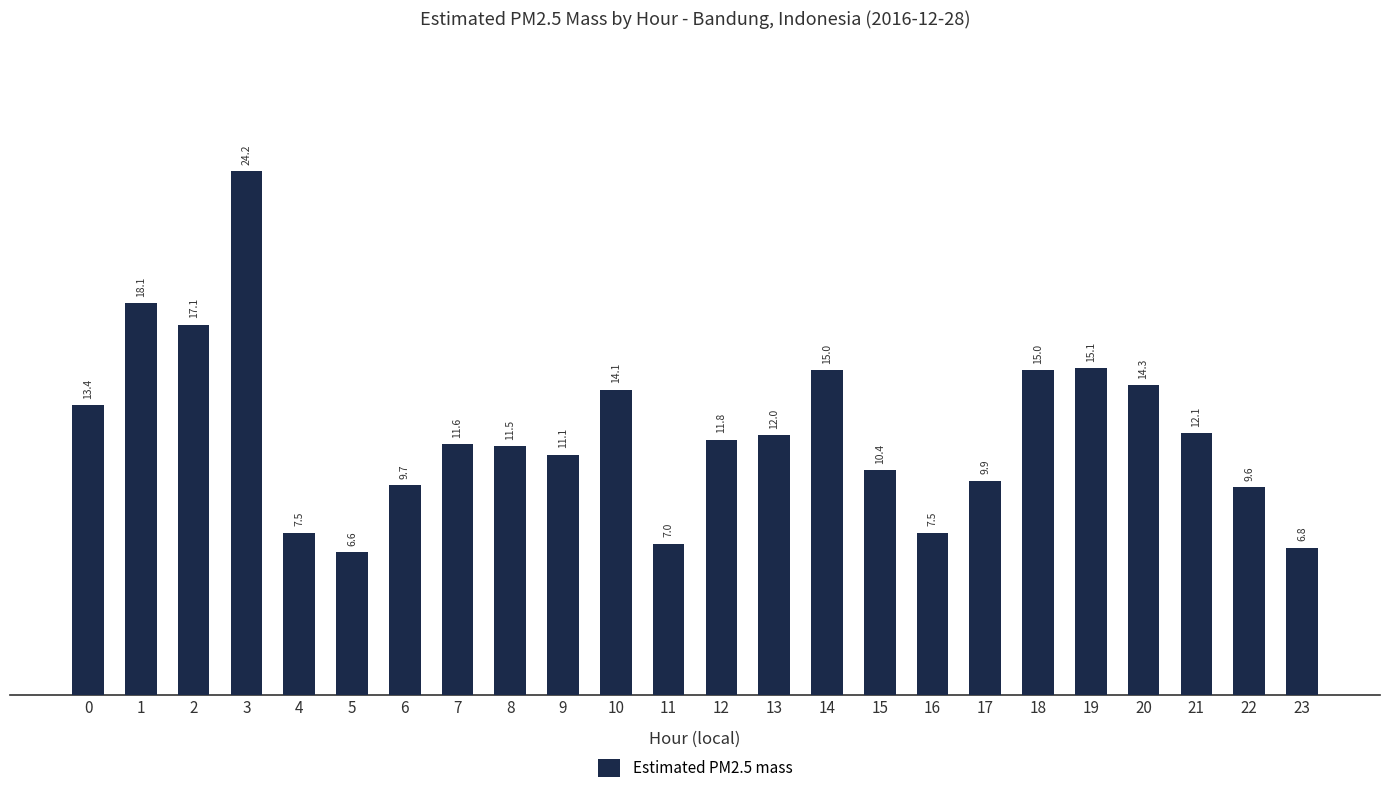

Reading left to right, extract all data points from this chart.

13.4	18.1	17.1	24.2	7.5	6.6	9.7	11.6	11.5	11.1	14.1	7.0	11.8	12.0	15.0	10.4	7.5	9.9	15.0	15.1	14.3	12.1	9.6	6.8